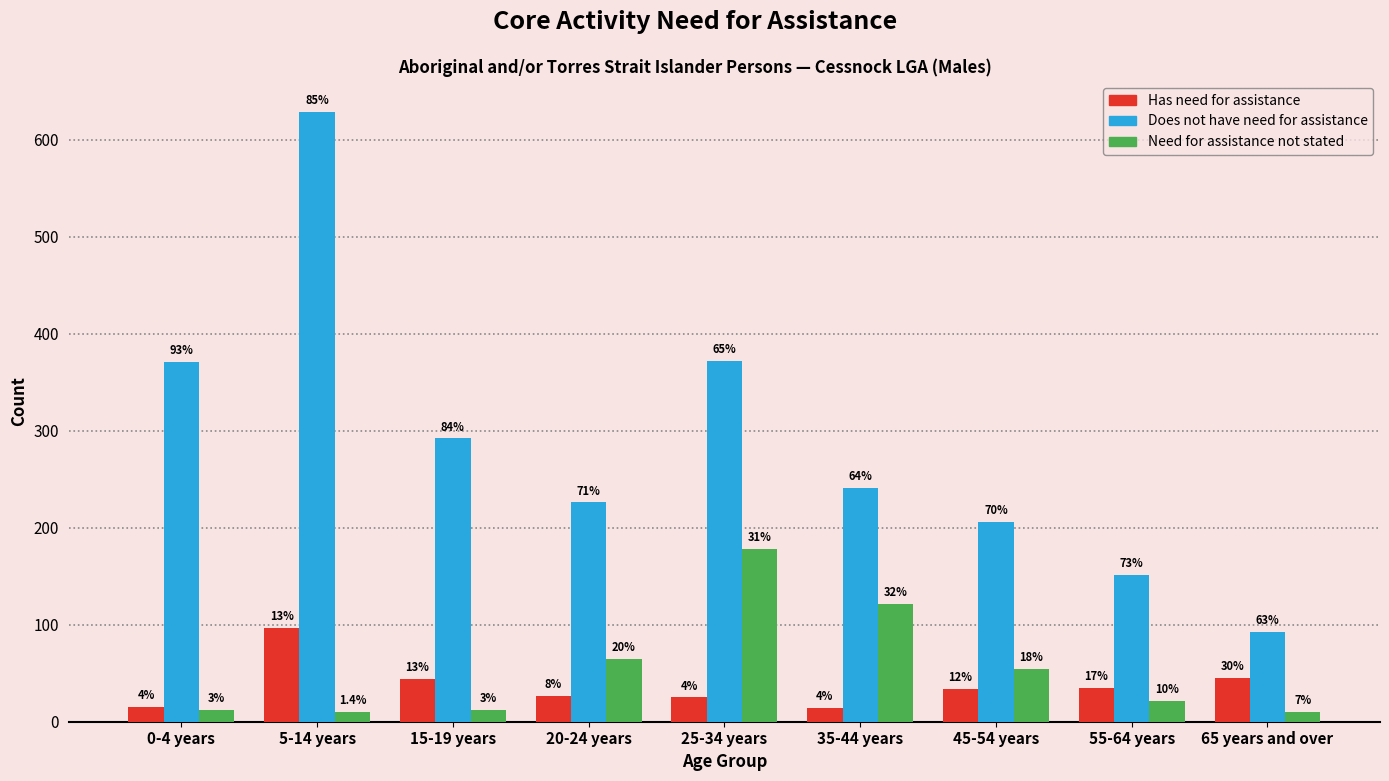

What is the maximum value shown in the chart?

629